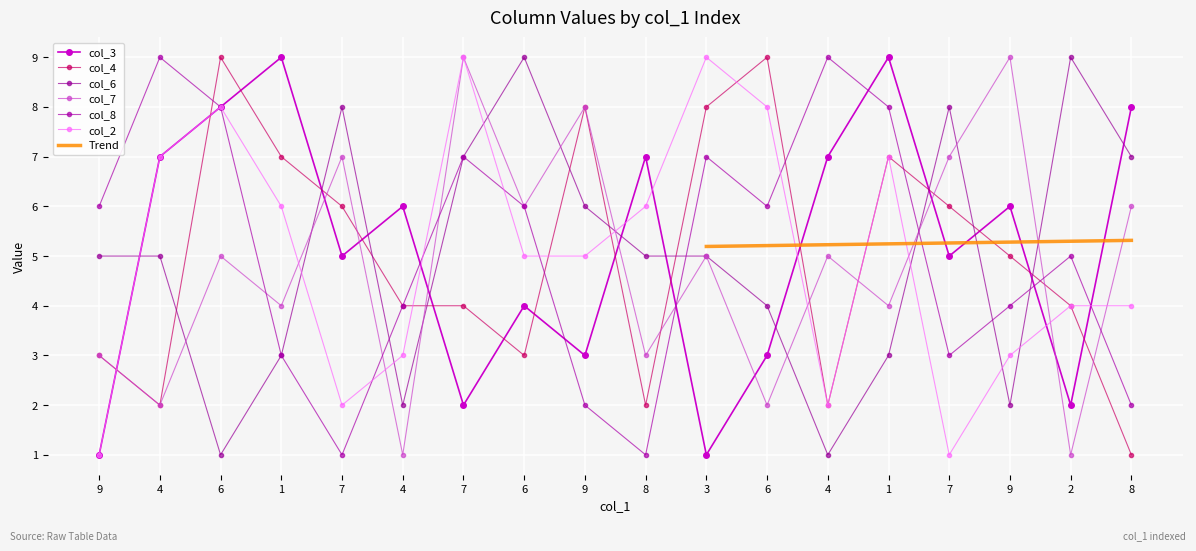

What is the maximum value shown in the chart?

9